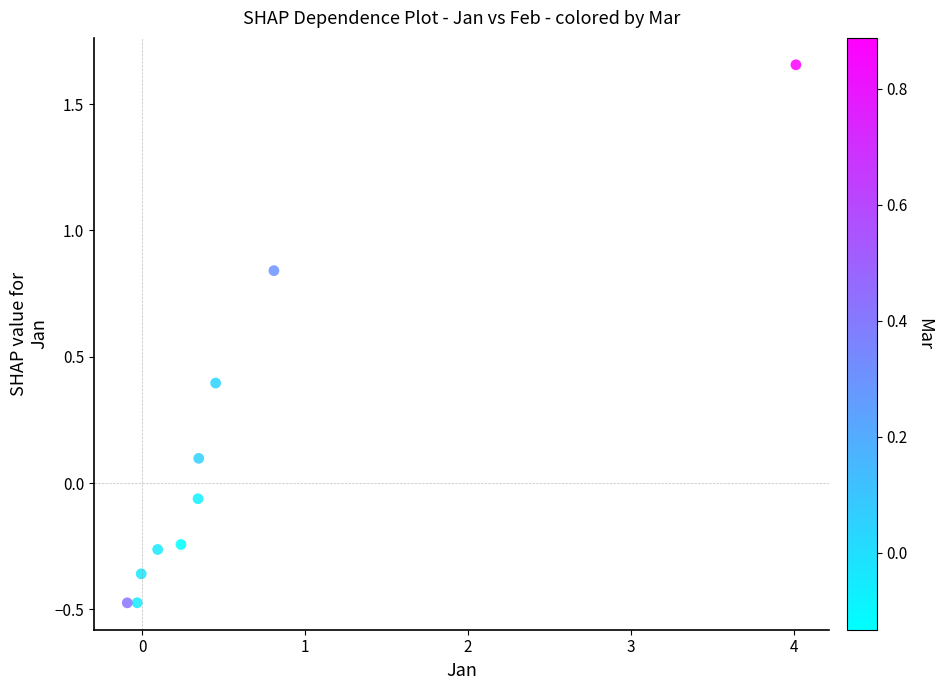

What is the range of Y values (max minus min)?

2.1